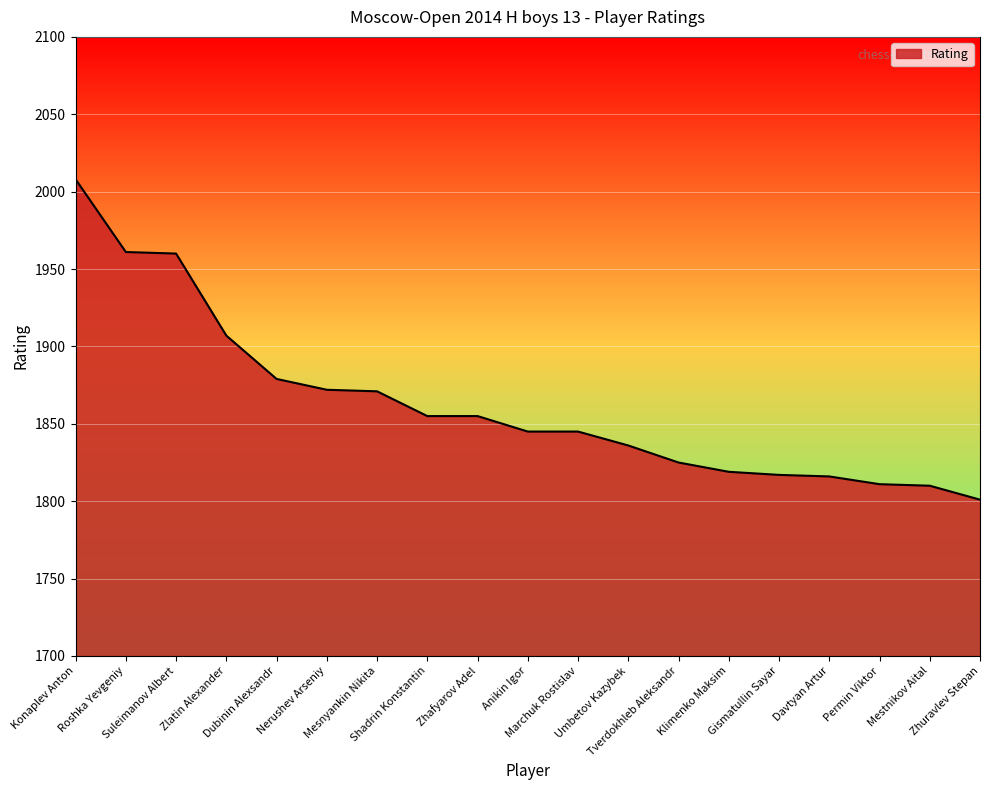

The chart shows a value of 2008 at Konaplev Anton. True or false?

True